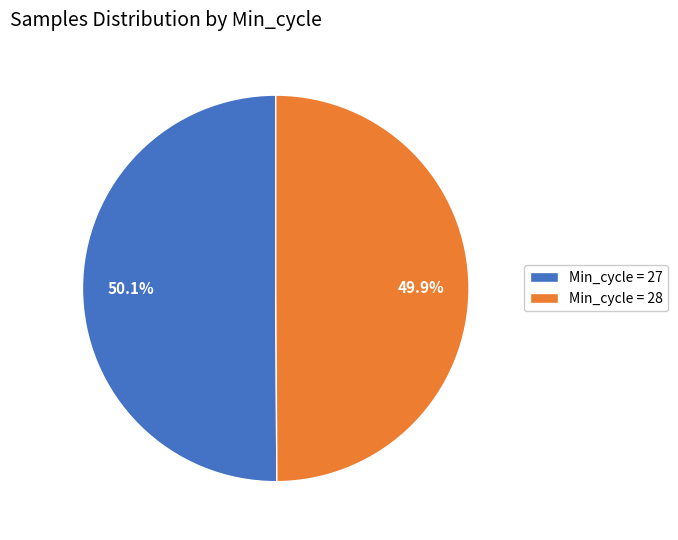

Is there a majority slice in this chart?

Yes